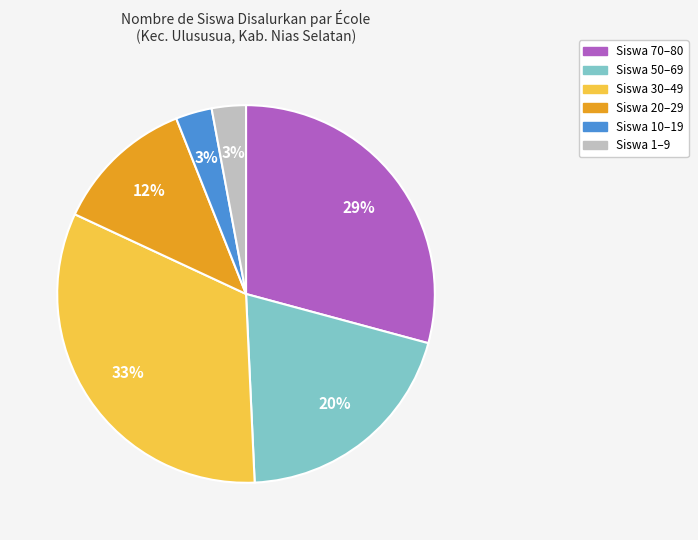

Is there any slice that represents more than half of the pie?

No